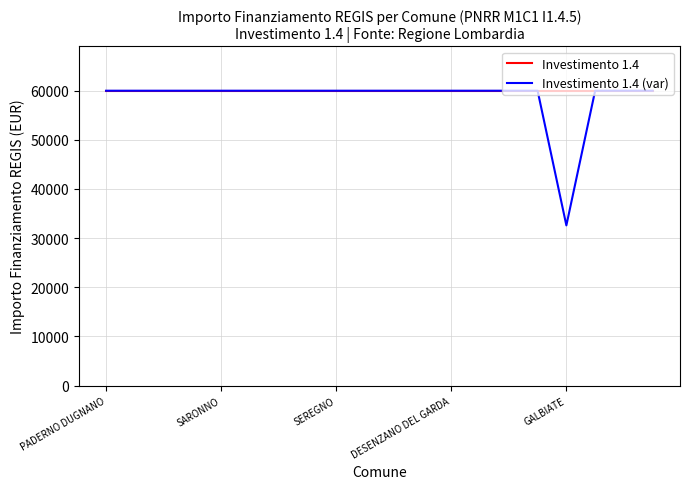

What is the highest value of the Investimento 1.4 series?

59966